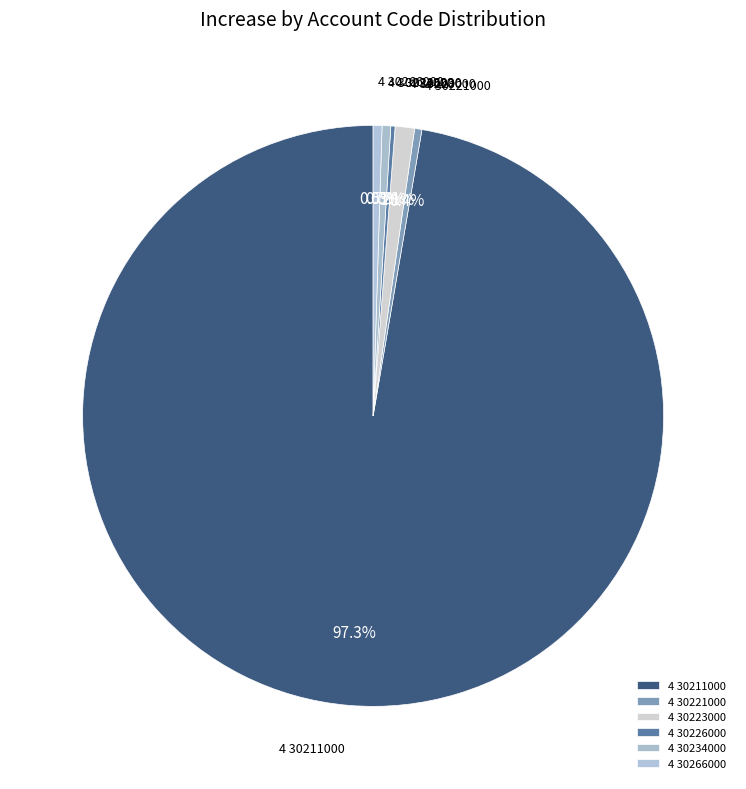

To the nearest percent, what is the combined percentage of 4 30221000 and 4 30211000?

98%